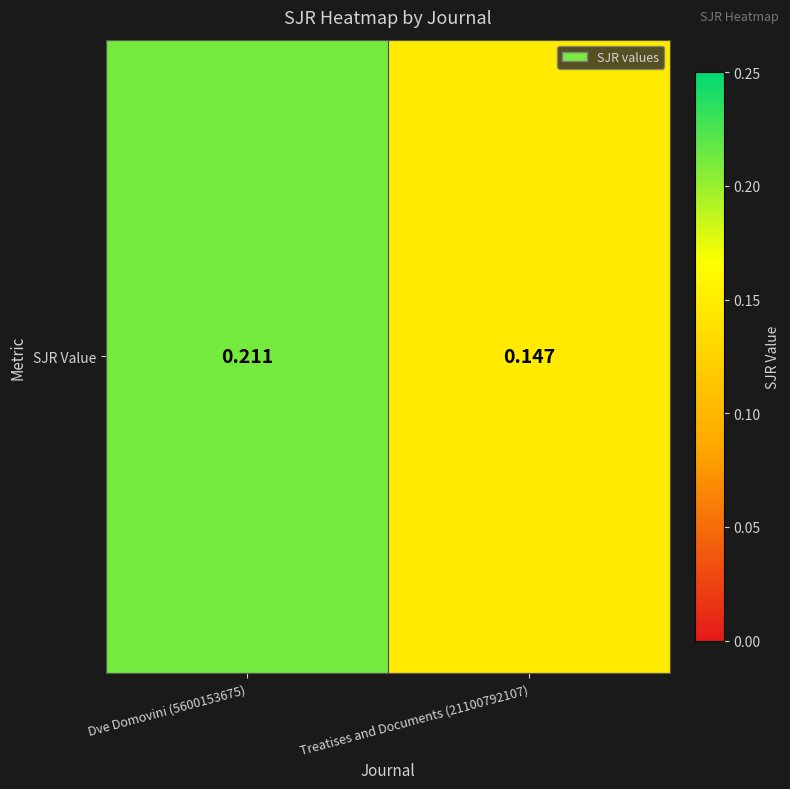

How many series are shown in this chart?

1